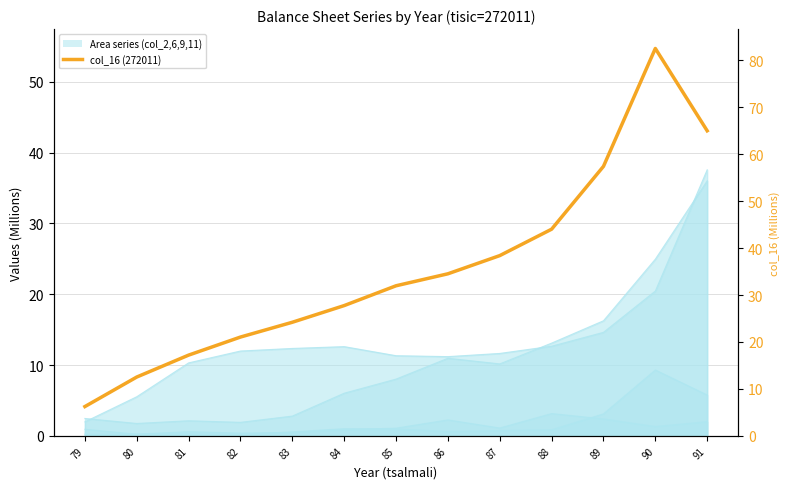

Reading left to right, list all the values displayed in this chart.

79=4.1	80=8.3	81=11.4	82=14.0	83=16.0	84=18.4	85=21.2	86=22.9	87=25.5	88=29.2	89=38.1	90=54.7	91=43.1